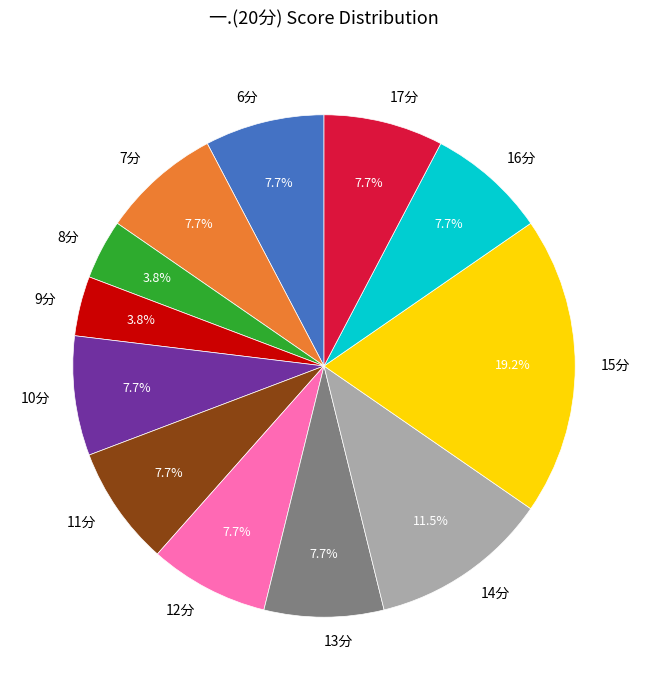

What is the ratio of the value at 13分 to the value at 15分?

0.4